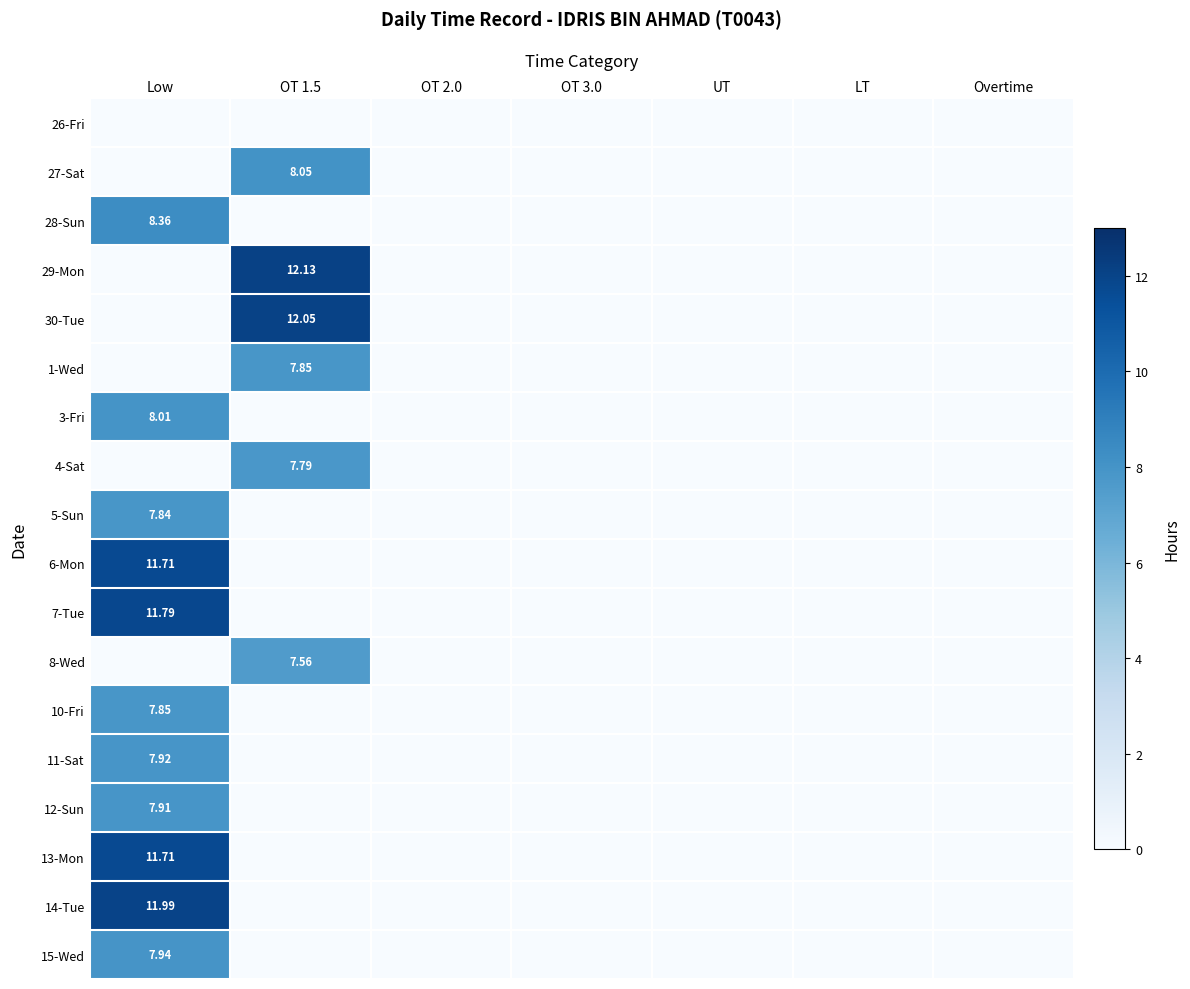

Is it true that 30-Tue equals 0.0 at Low?

True